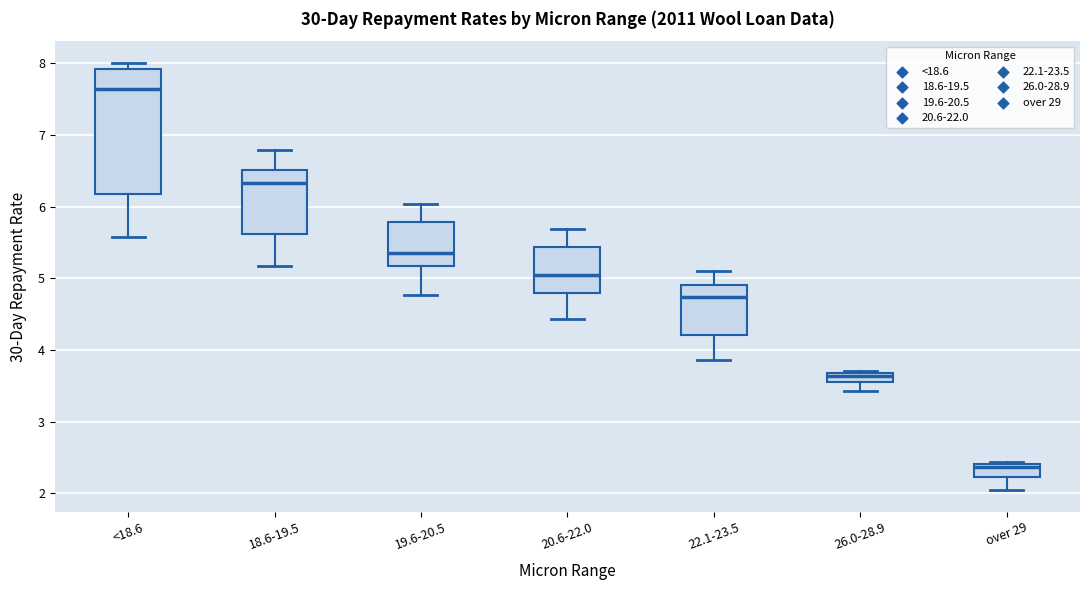

Comparing the boxes themselves (not the whiskers), which one is the tallest?

<18.6